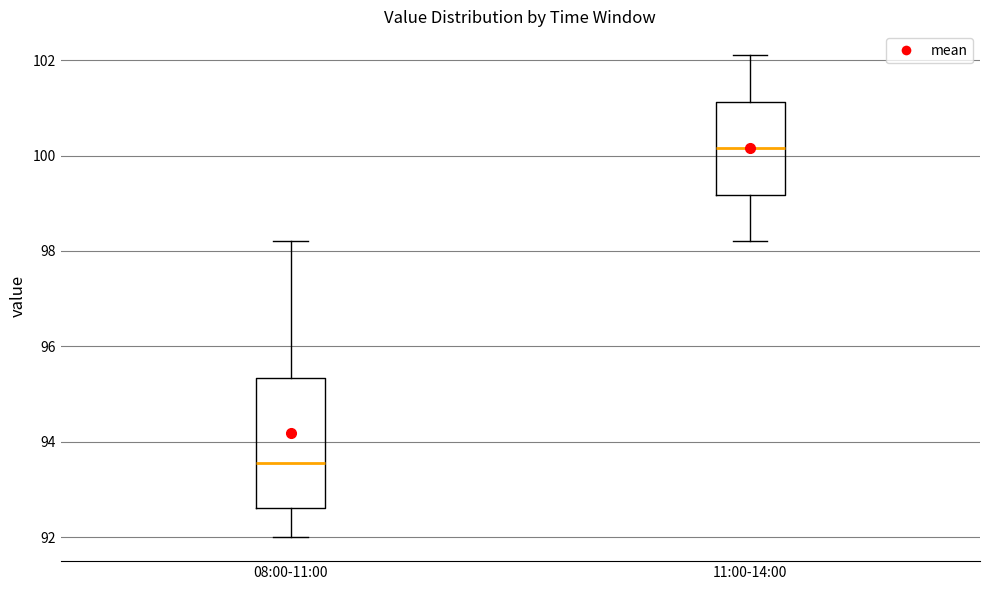

Where does the lower whisker of the box for 08:00-11:00 end on the y-axis? The values are not printed on the chart, so give them approximately, as read against the axis.

92.0